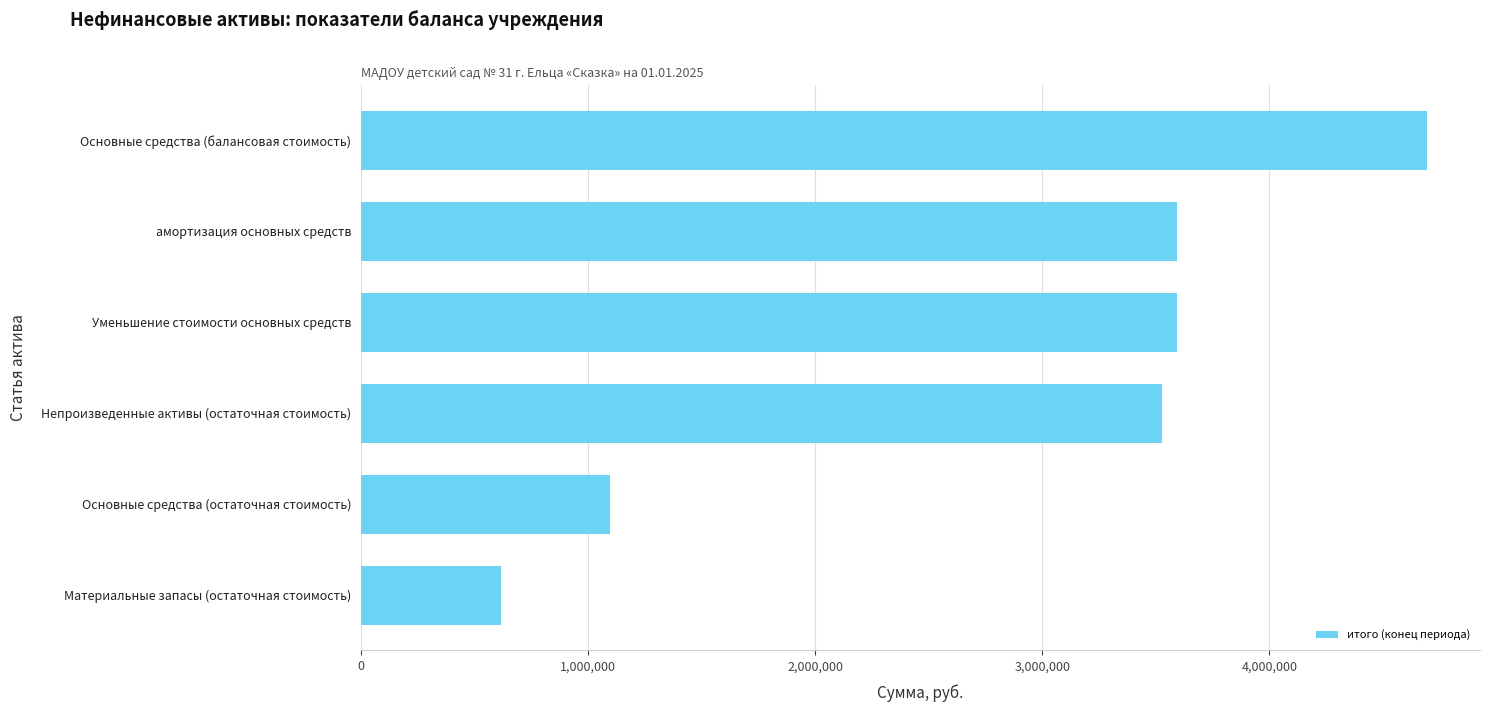

Read the value at Непроизведенные активы (остаточная стоимость).

3527426.3